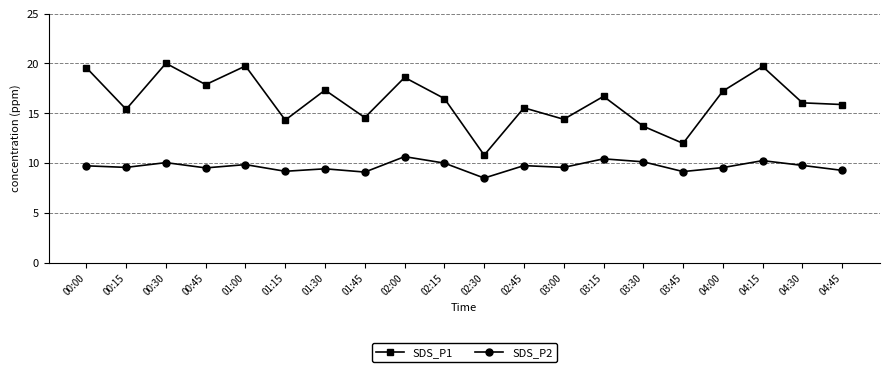

What is the spread (max minus min) of values at 01:00?

9.9